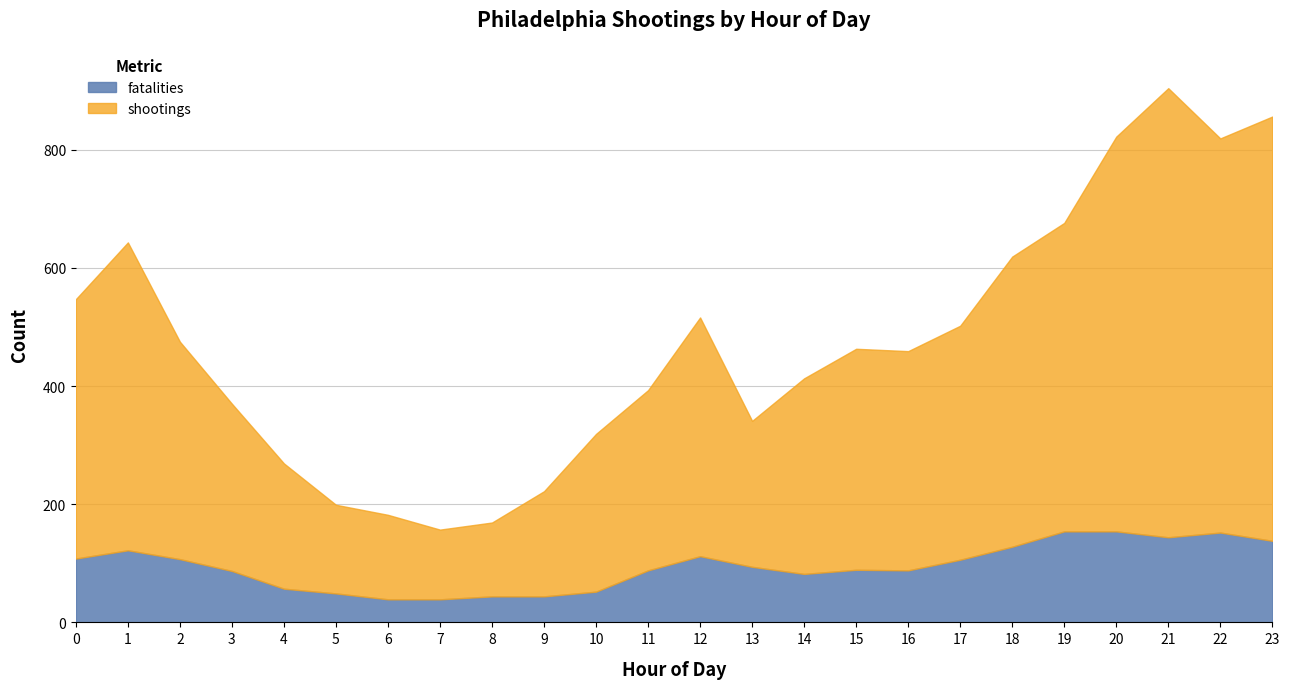

Reading left to right, what are all the values shown in this chart?

shootings: 547	643	475	370	269	199	182	157	169	222	319	393	516	341	413	463	459	502	619	676	822	904	819	856
fatalities: 108	122	107	87	57	49	39	39	44	44	52	88	112	94	82	89	88	106	128	154	154	144	152	138